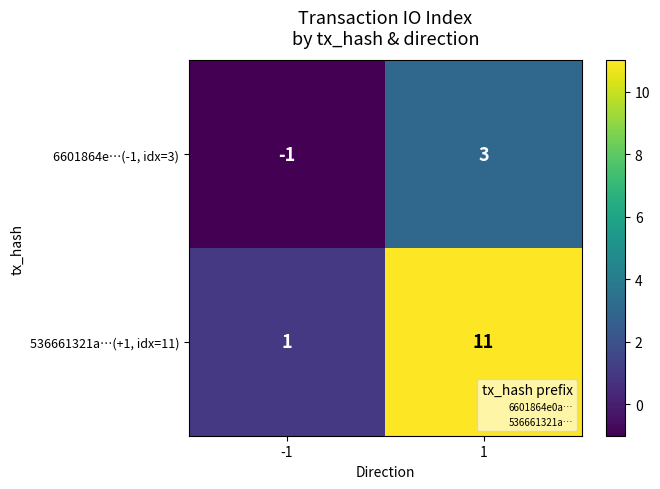

Between -1 and 1, which series saw the biggest shift?

536661321a…(+1, idx=11)